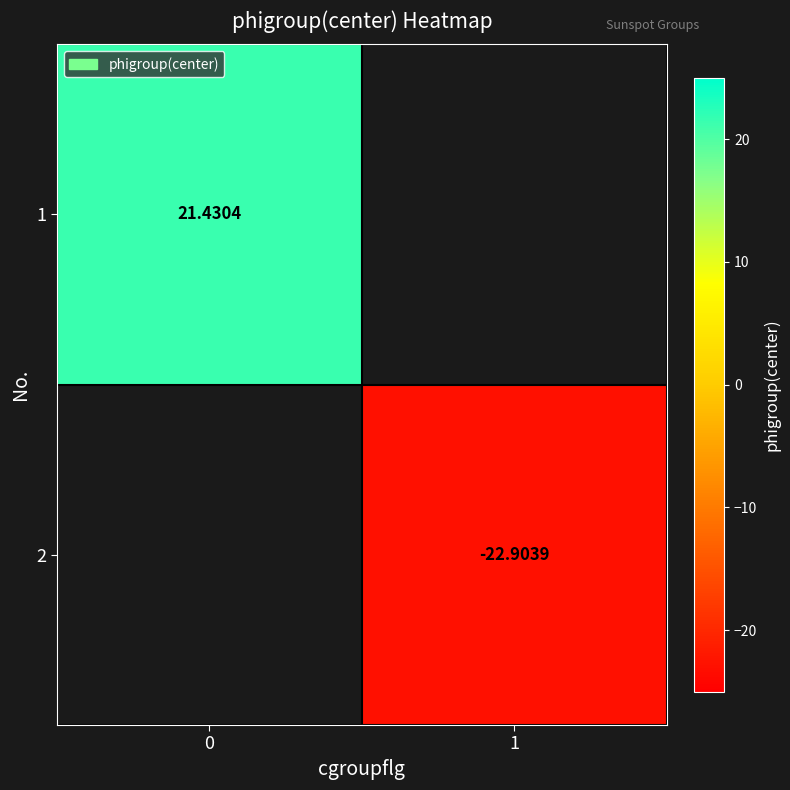

List the series in order of their overall mean, highest first.

row_0, row_1